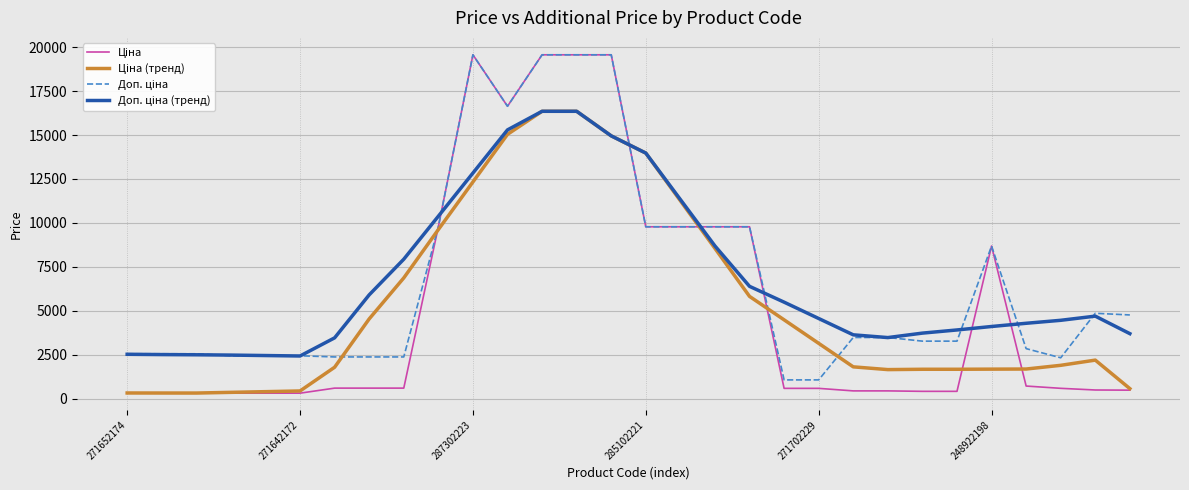

Does the chart display data point markers on the line(s)?

No